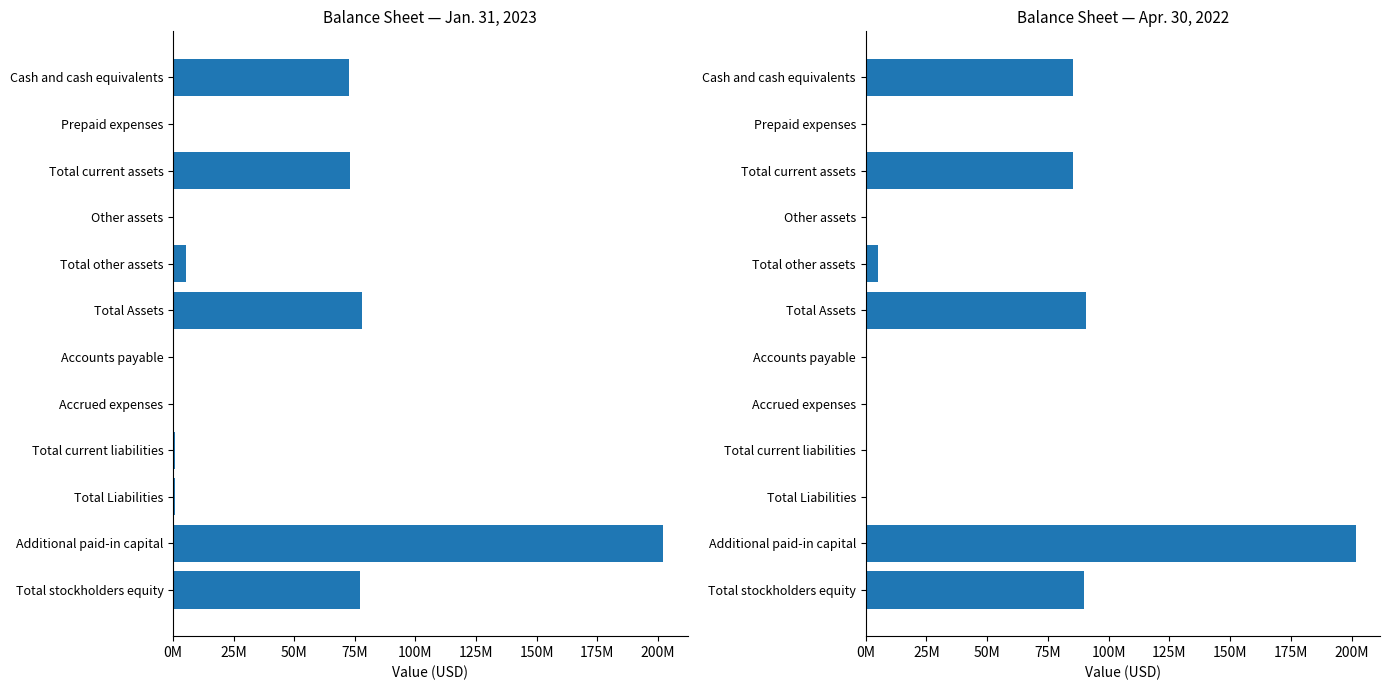

What are all the series names shown in the legend?

Jan. 31, 2023, Apr. 30, 2022